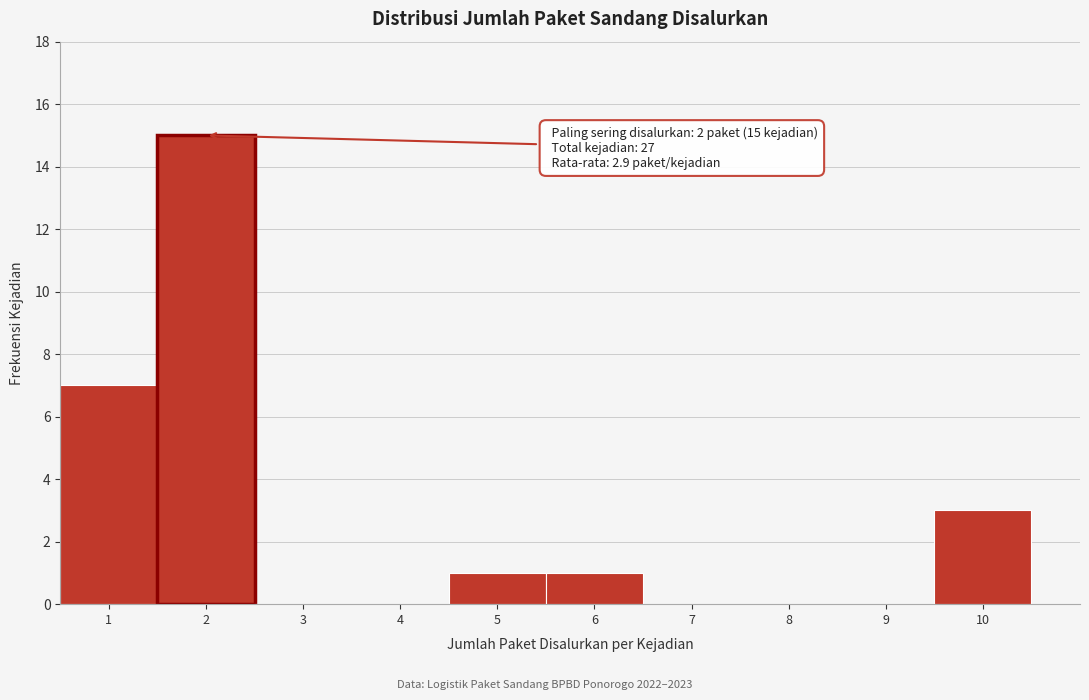

Over which range of the x-axis is the bar tallest?

1.5 to 2.5